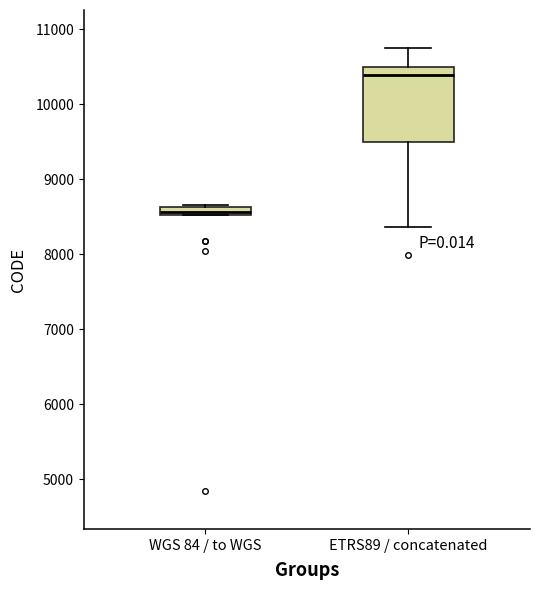

Where is the lower edge of the box for WGS 84 / to WGS on the y-axis? The values are not printed on the chart, so give them approximately, as read against the axis.

8500